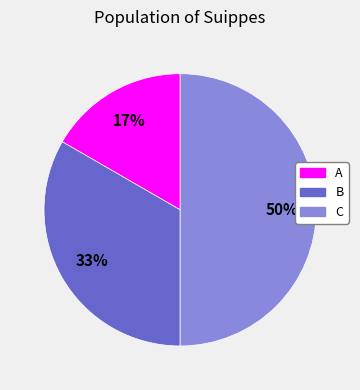

Rank the categories by value from lowest to highest.

A, B, C